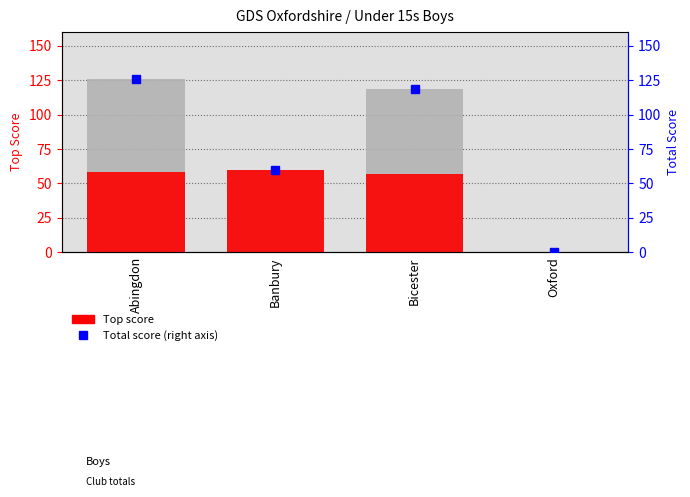

Which series has the largest total across all categories?

Total